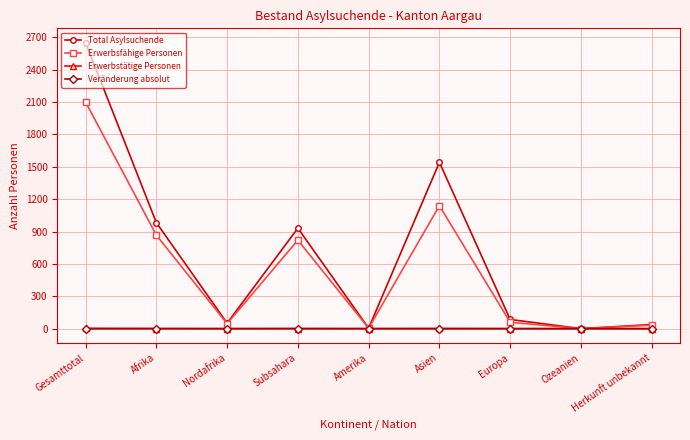

What is the highest value of the Erwerbsfähige Personen series?

2100